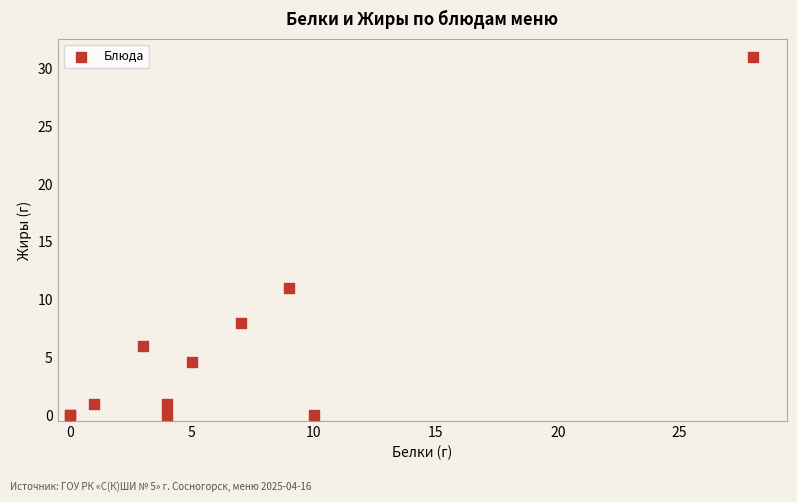

What Y value in the scatter plot is closest to 15?

11.0